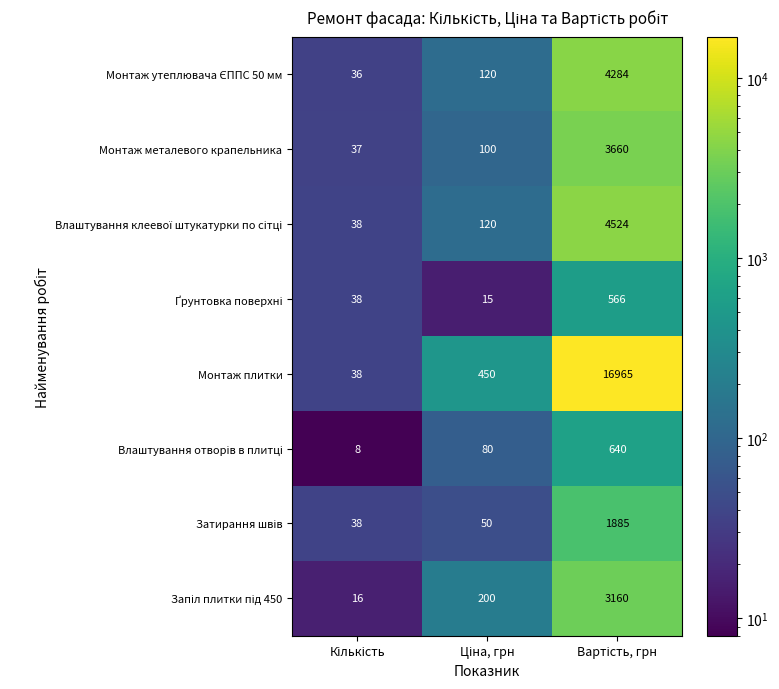

What is the maximum value for Монтаж металевого крапельника?

3660